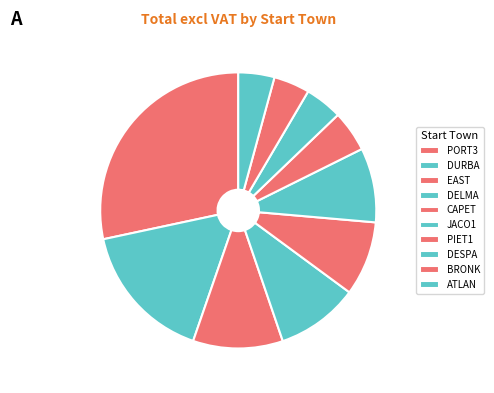

Between EAST and ATLAN, which is larger?

EAST